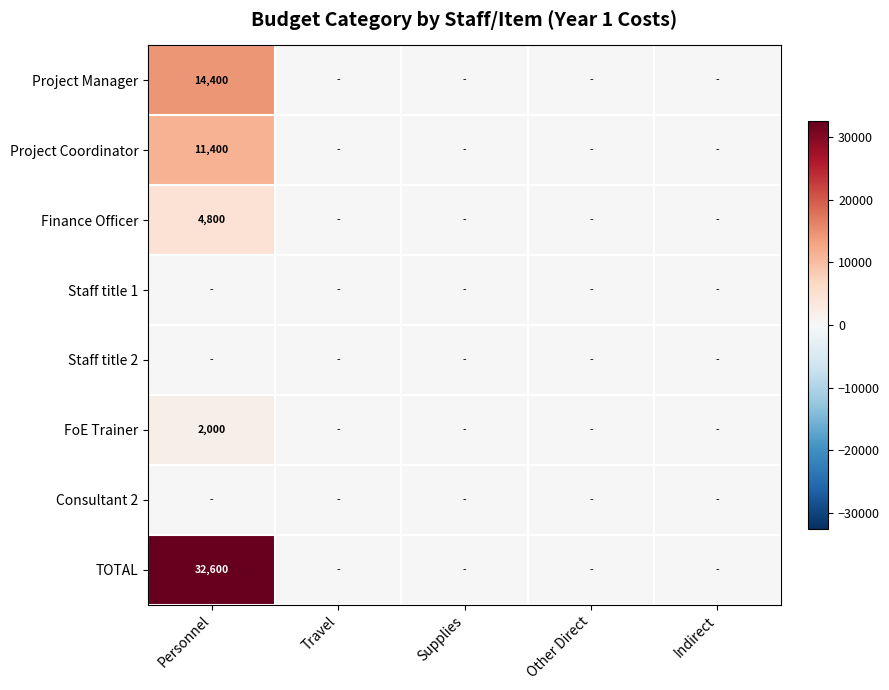

What is the average value of the Project Manager series?

2880